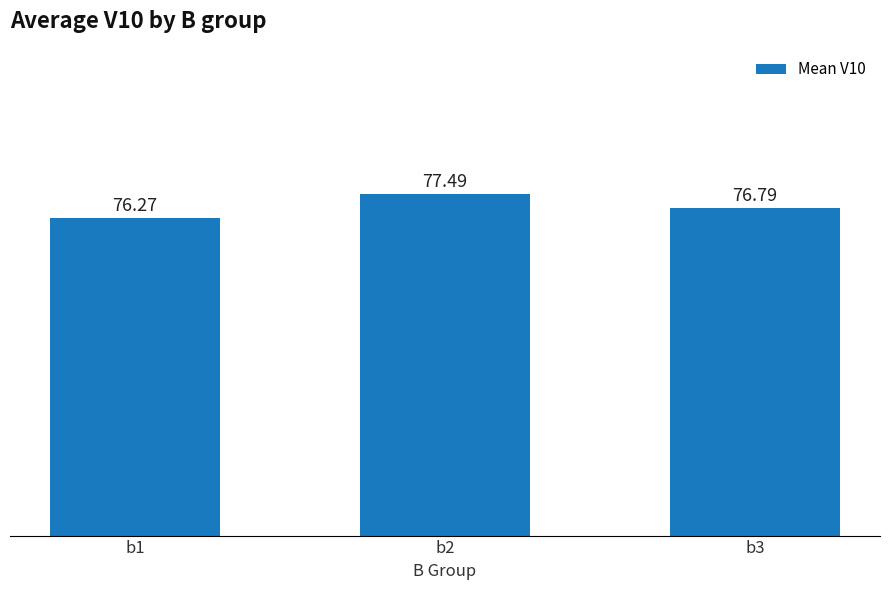

What is the difference between the maximum and minimum values?

1.2